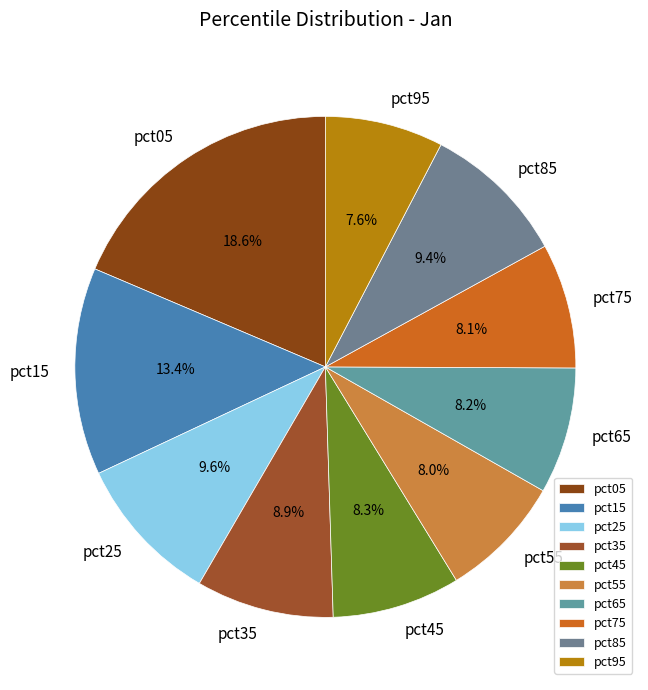

True or false: pct05 accounts for 19% of the total.

True